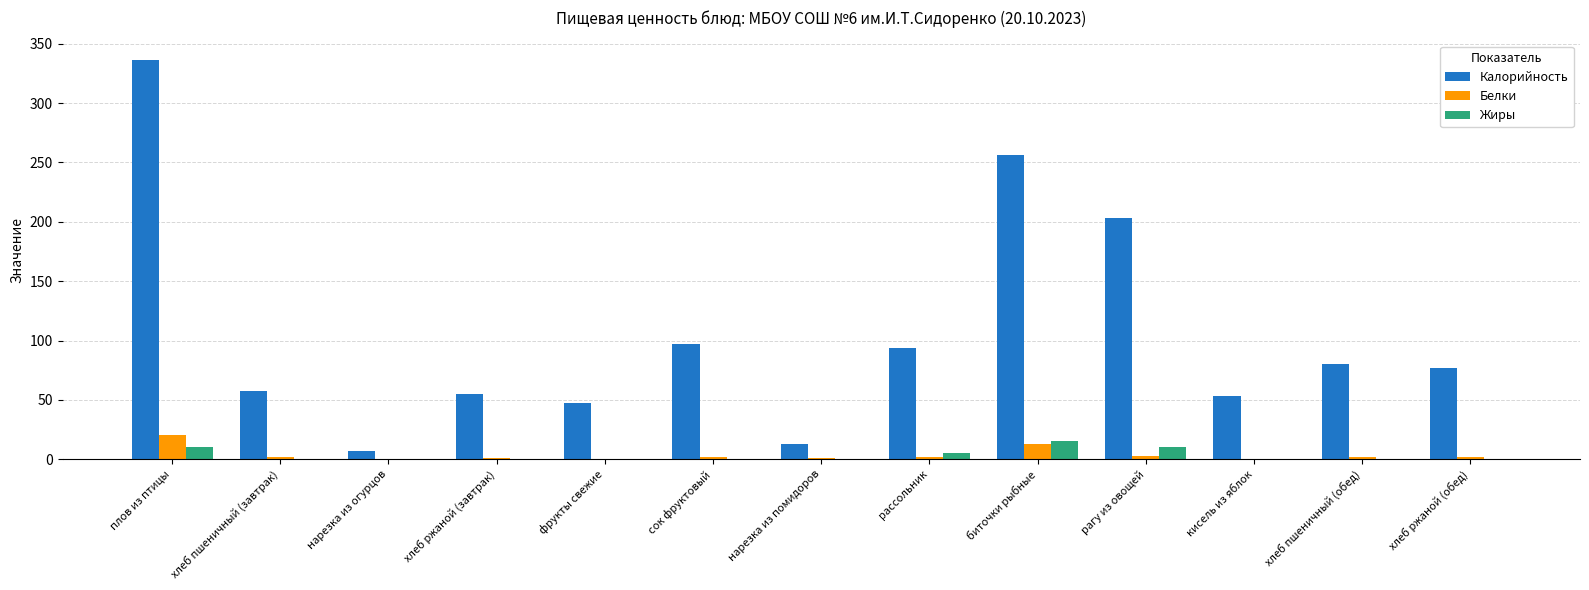

True or false: Калорийность has a value of 79.3 at хлеб пшеничный (завтрак).

False